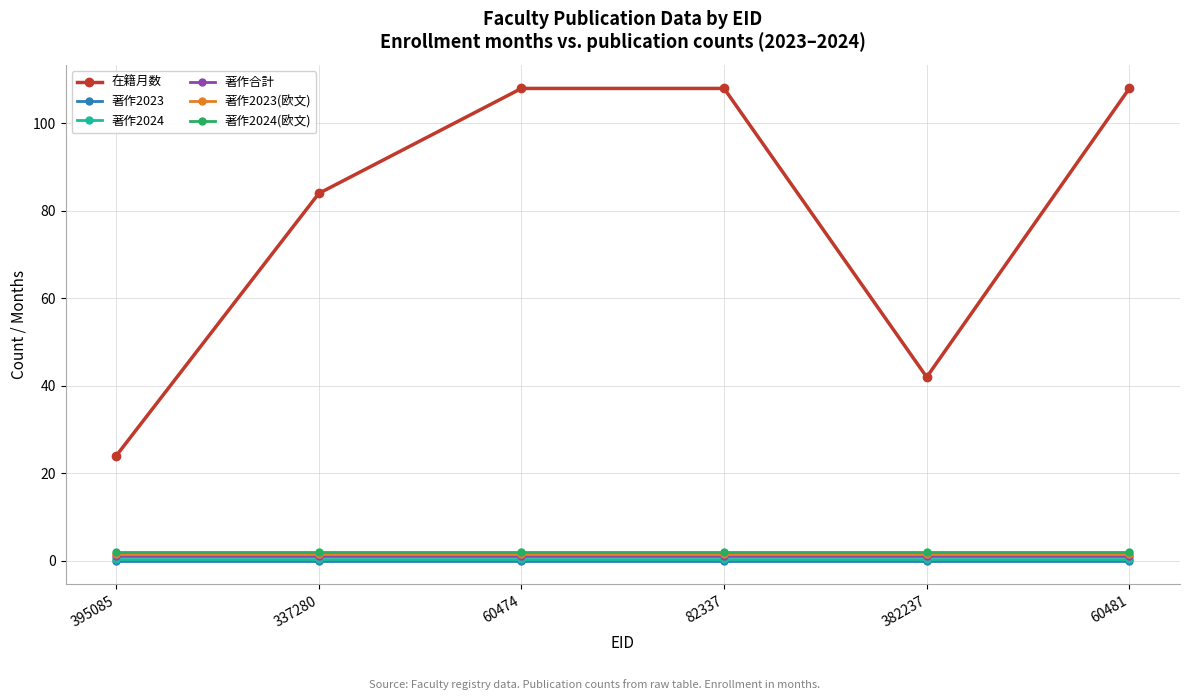

Between 60474 and 382237, which series saw the biggest shift?

在籍月数